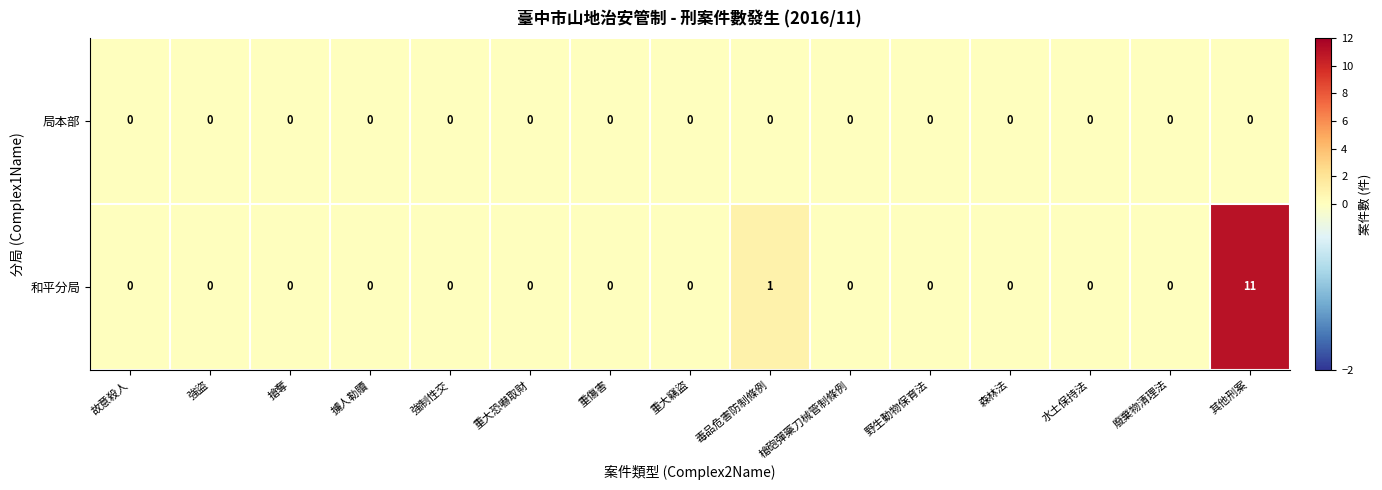

What is the maximum value shown in the chart?

11